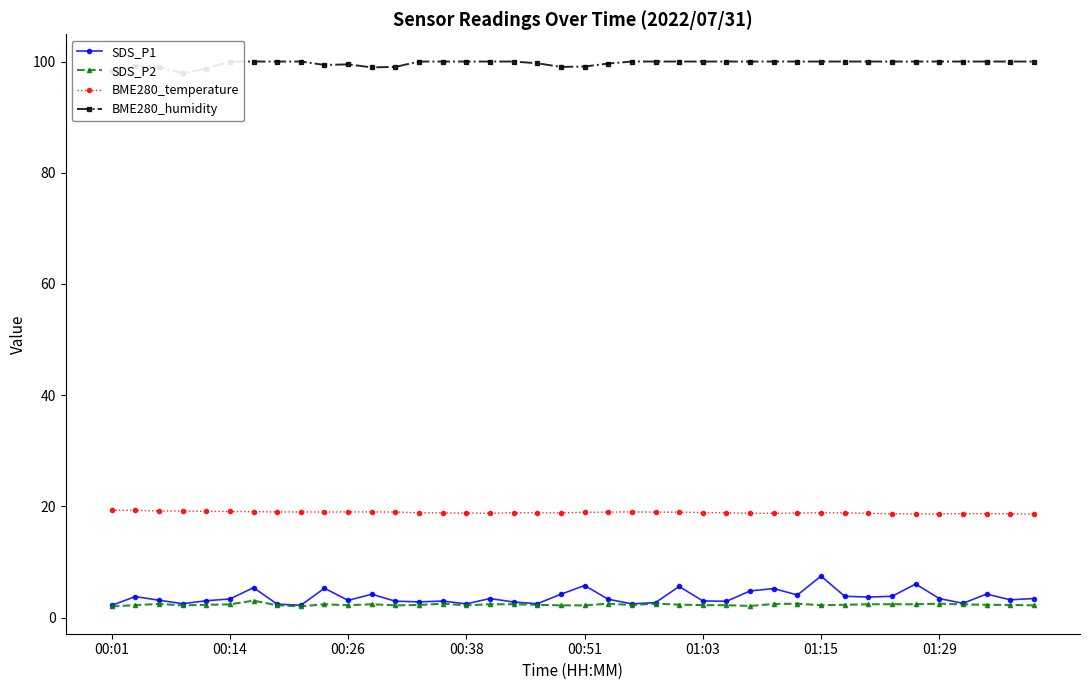

In SDS_P1, how many points are higher than both neighbors (excluding endpoints)?

12